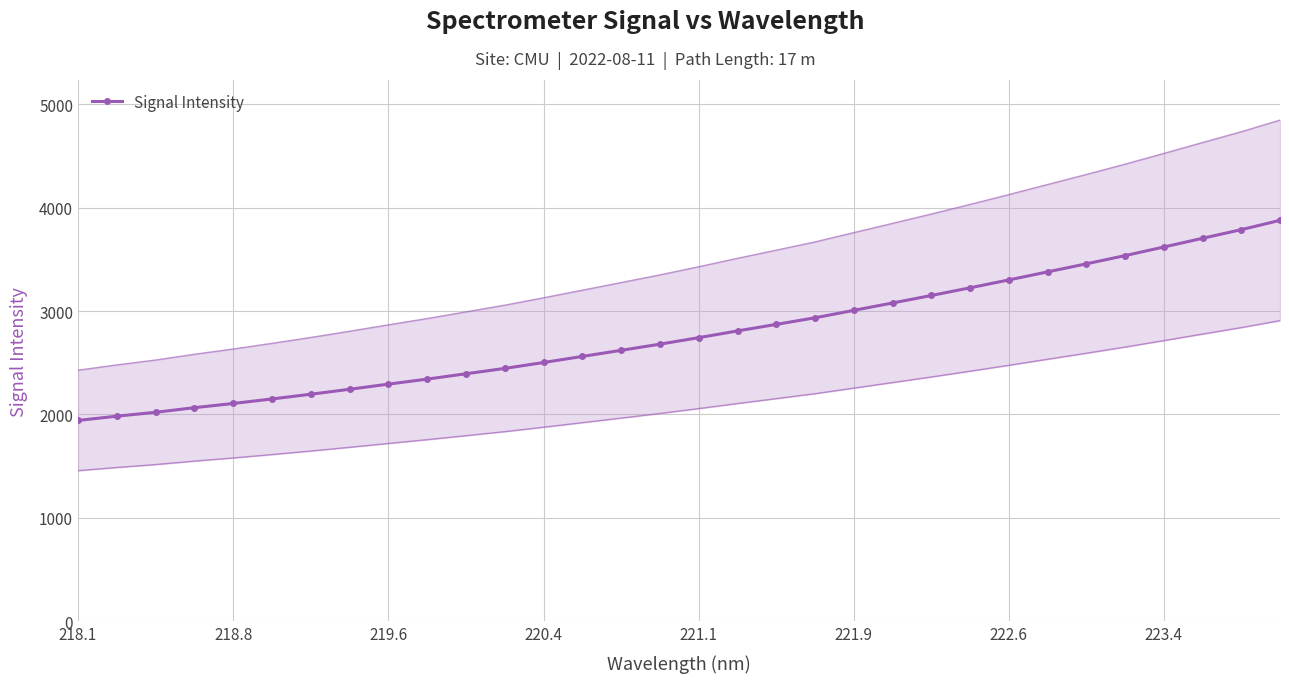

How many data points are less than 2743?

16